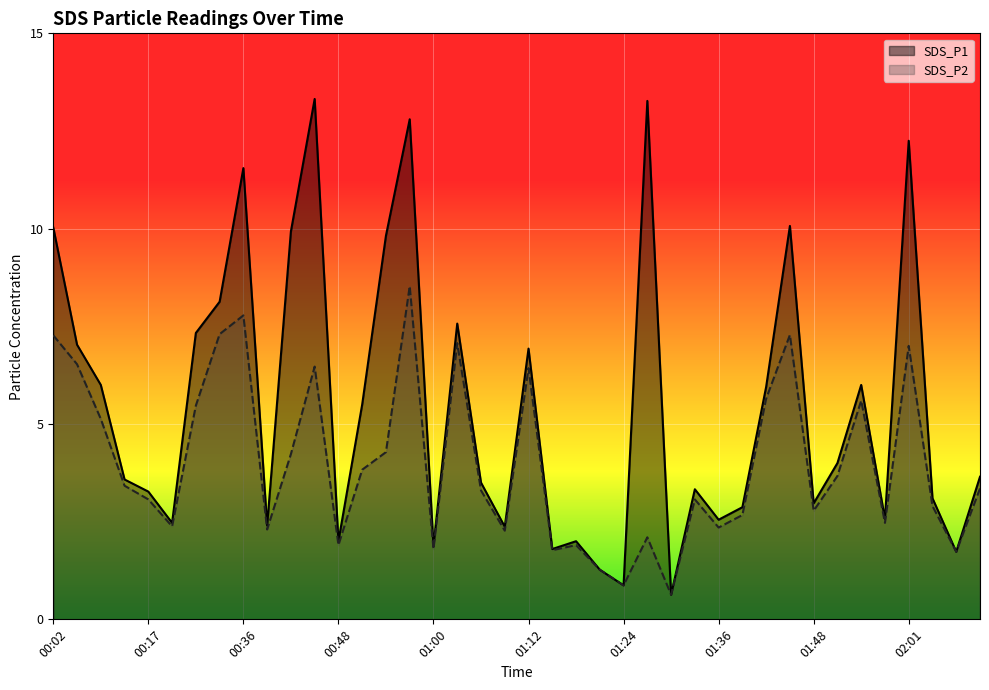

What is the value of the SDS_P2 point at the 30th from the left?

2.7